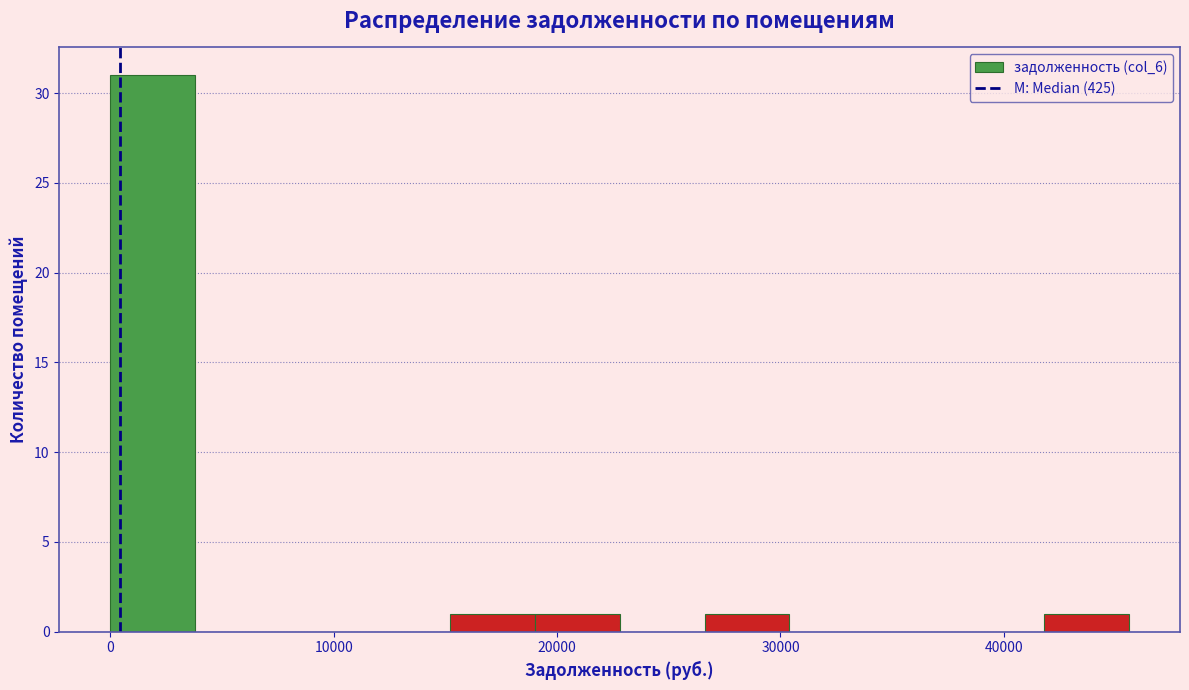

Read against the x-axis, roughly where is the centre of the tallest bar?

2000